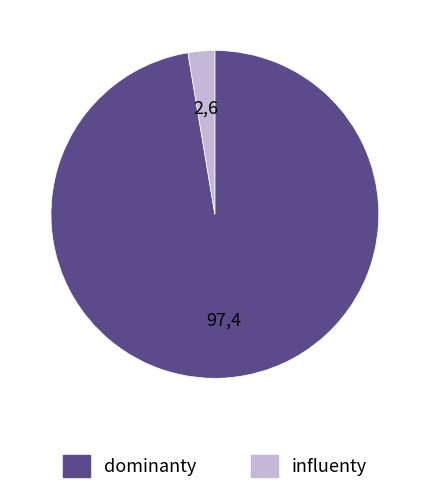

How many slices are in this pie chart?

2